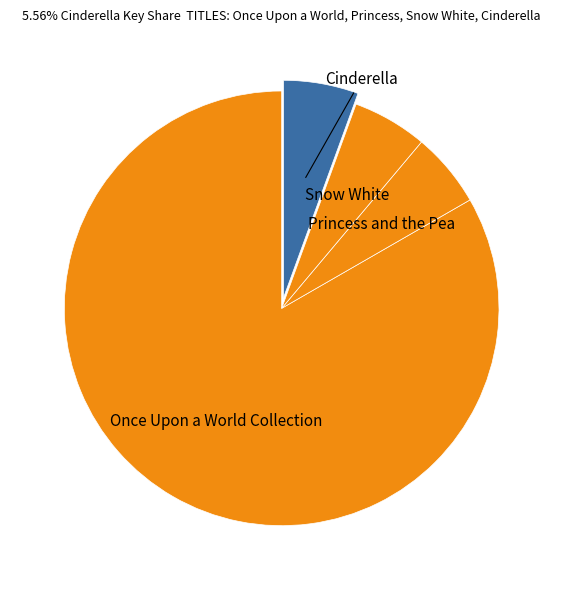

Count the number of slices in the pie.

4